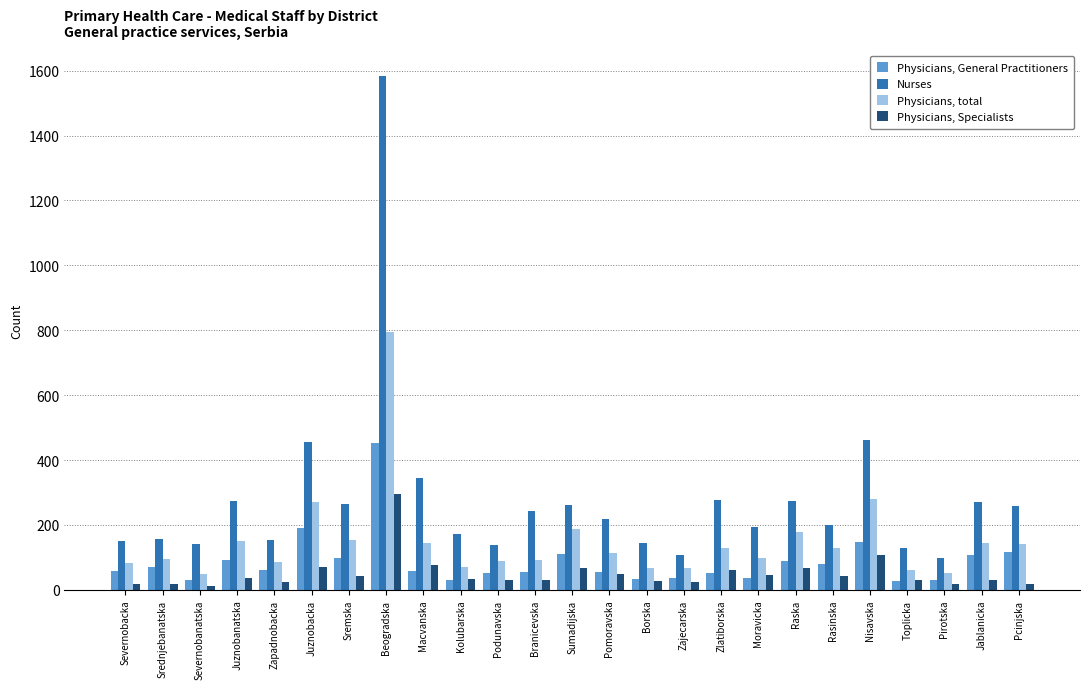

What is the difference between the maximum and minimum values in the Physicians, Specialists series?

284